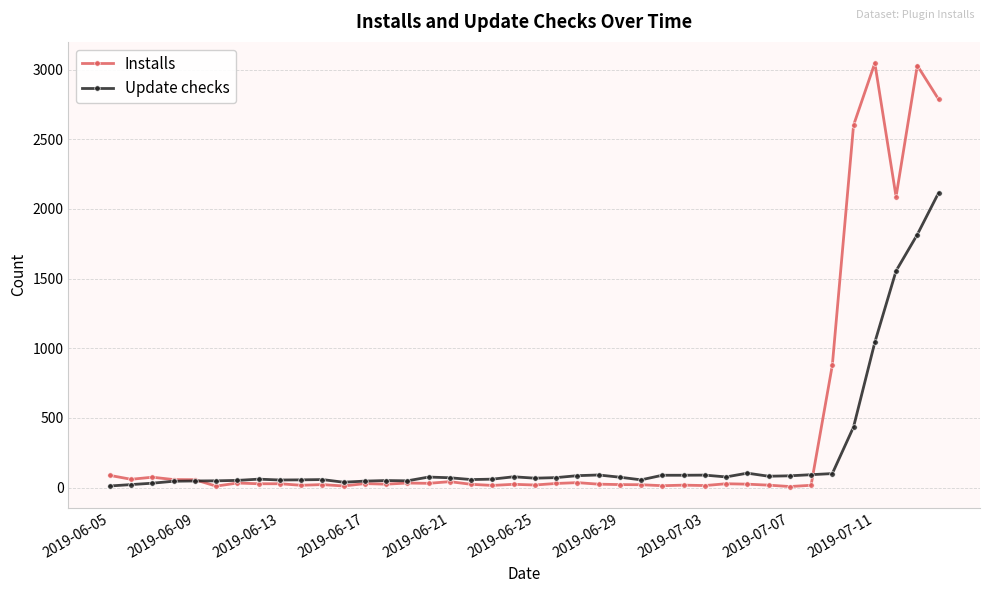

Which series has the largest range (max minus min)?

Installs